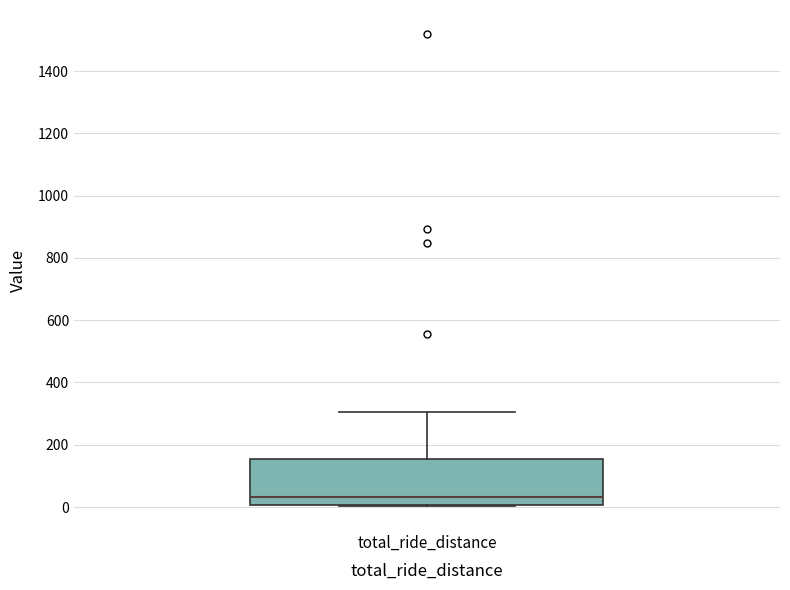

Transcribe this box plot: give where the median line is, the range the box spans, and where the two whiskers end, as read against the y-axis. The values are not printed on the chart, so give them approximately, as read against the axis.

median 40, box 0 to 160, whiskers 0 to 300